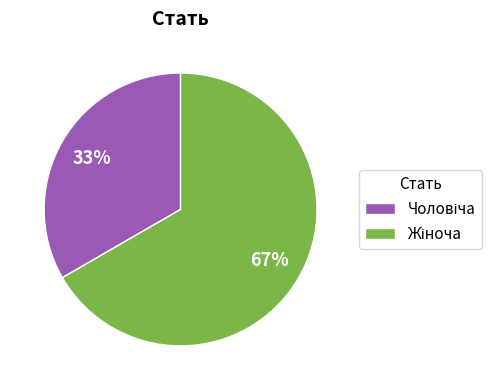

Is there a majority slice in this chart?

Yes